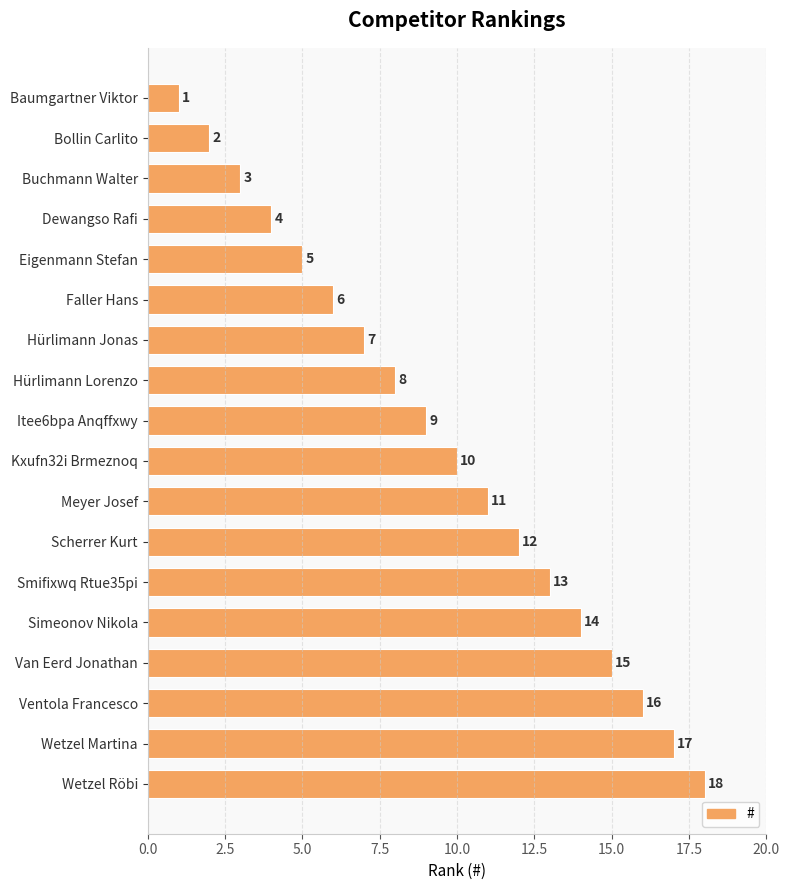

List the labels in order of value, largest first.

Wetzel Röbi, Wetzel Martina, Ventola Francesco, Van Eerd Jonathan, Simeonov Nikola, Smifixwq Rtue35pi, Scherrer Kurt, Meyer Josef, Kxufn32i Brmeznoq, Itee6bpa Anqffxwy, Hürlimann Lorenzo, Hürlimann Jonas, Faller Hans, Eigenmann Stefan, Dewangso Rafi, Buchmann Walter, Bollin Carlito, Baumgartner Viktor